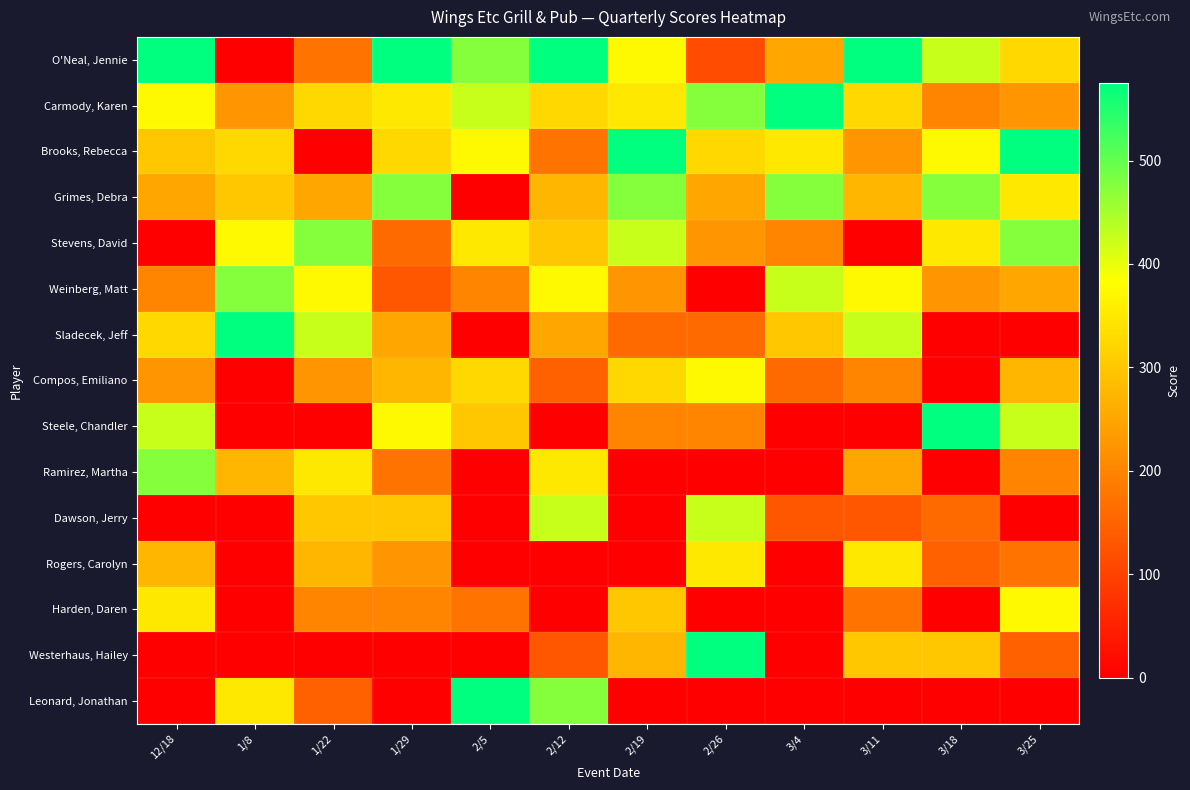

Which label corresponds to the largest value in the chart?

12/18